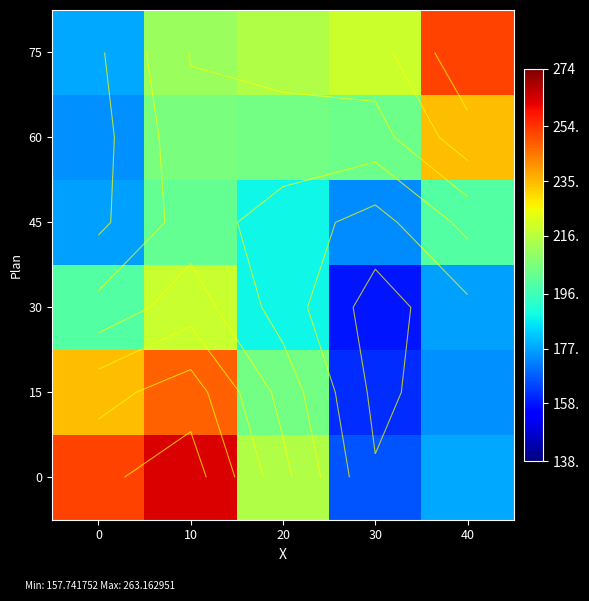

What is the average value of the 15 series?

204.6